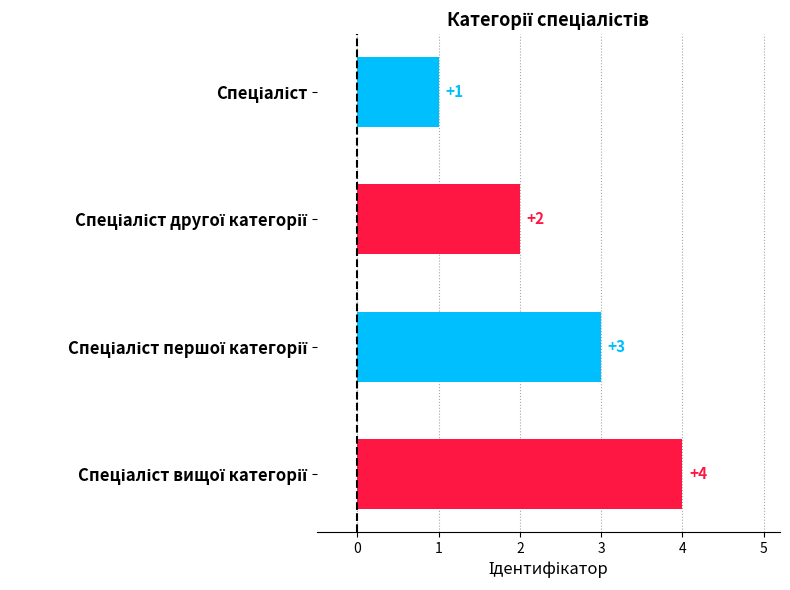

What is the value of the 2nd bar from the top?

2